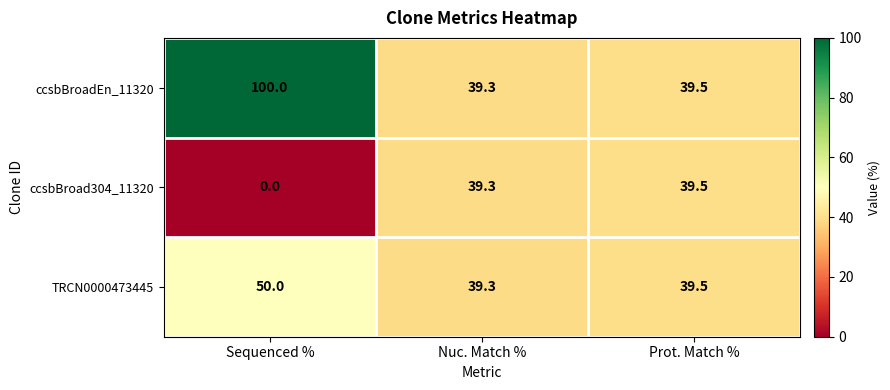

What is the difference between the ccsbBroadEn_11320 values at Nuc. Match % and Sequenced %?

60.7